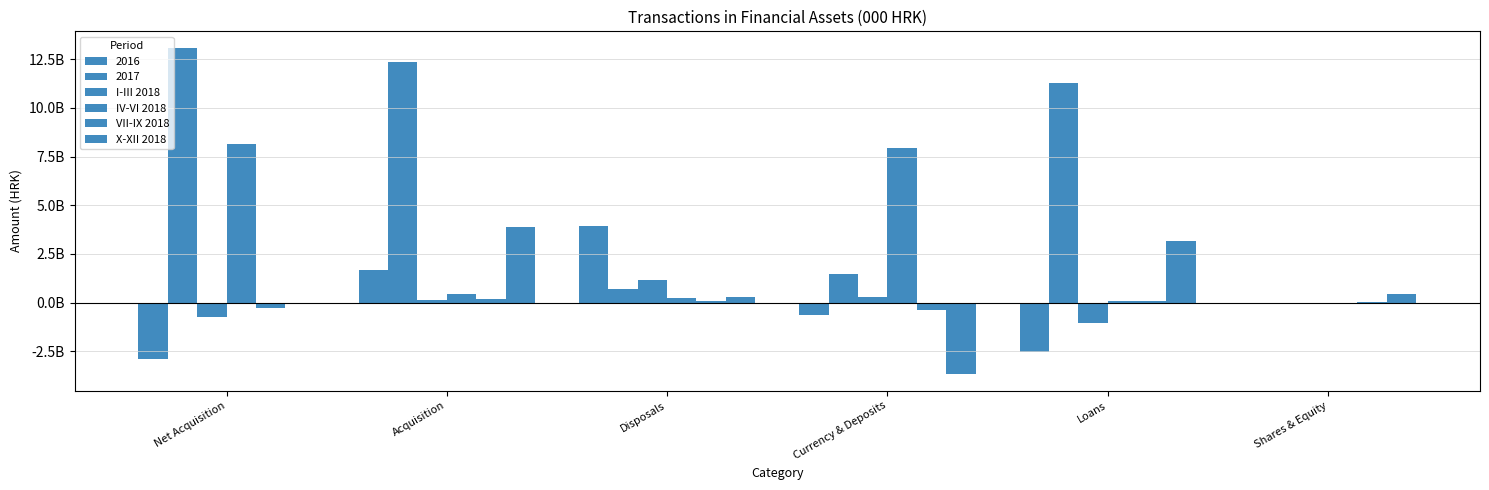

Are the bars grouped side by side (vs. stacked)?

Yes